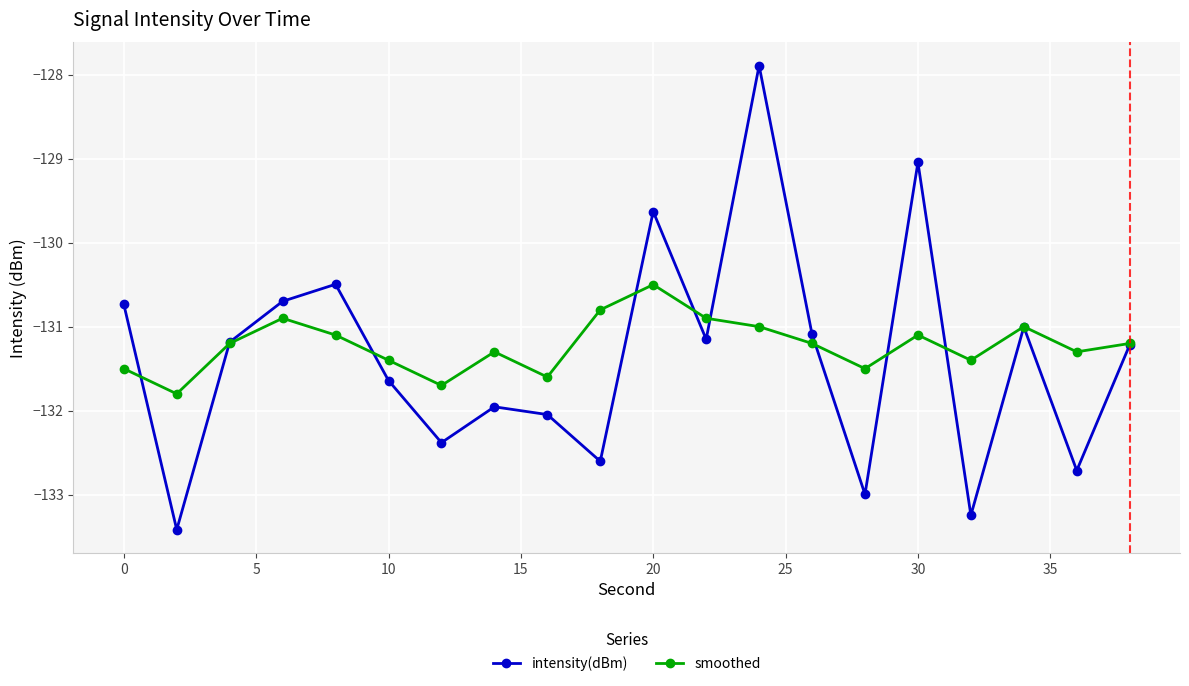

Which series has the widest spread of values?

intensity(dBm)